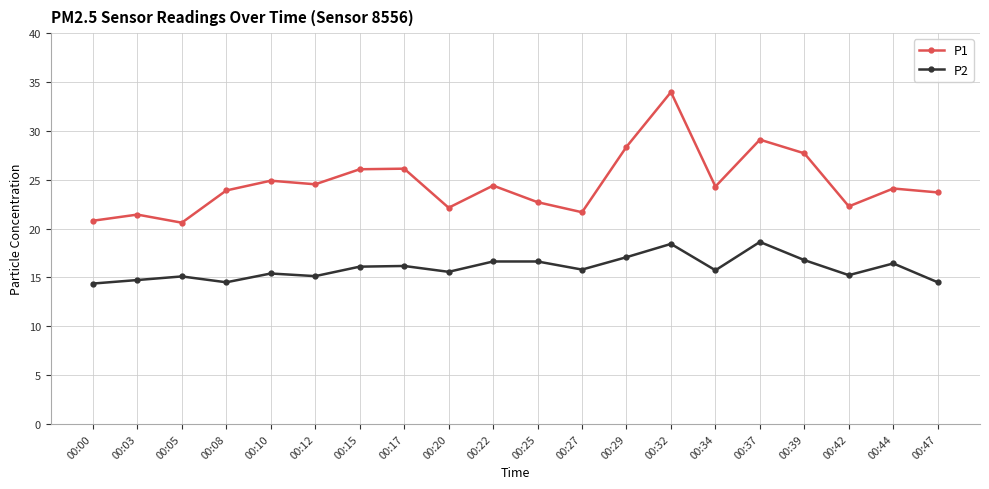

Is the value of P2 at 00:37 greater than the value of P1 at 00:37?

No